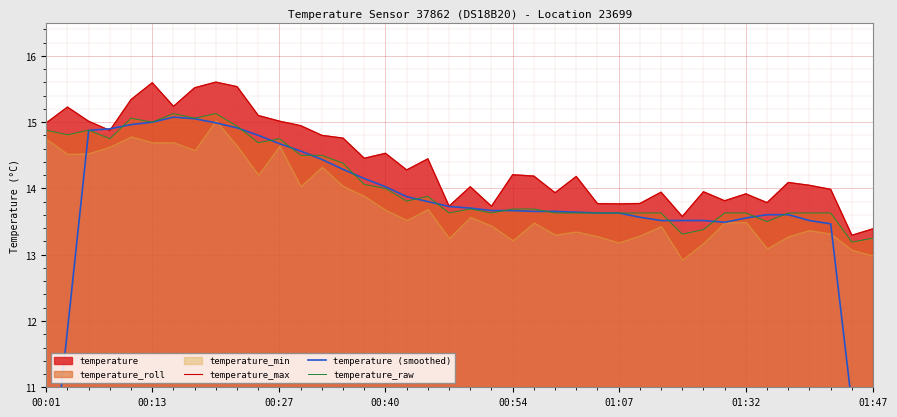

What is the average value of the temperature_raw series?

14.1